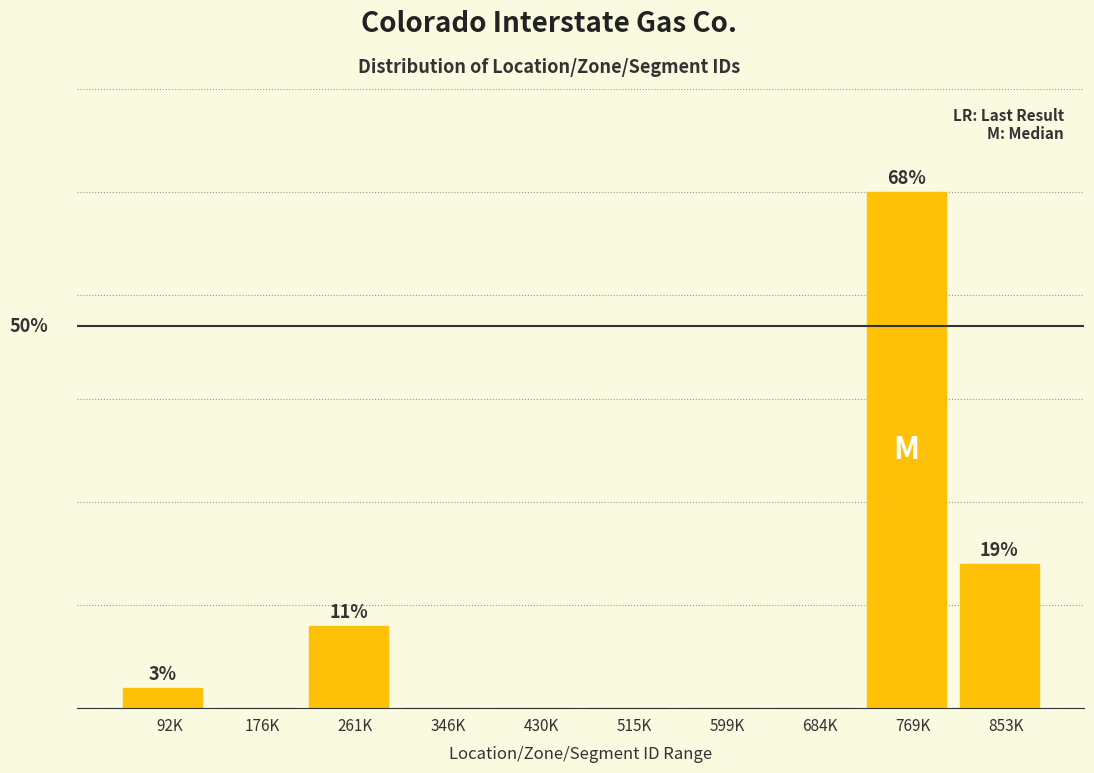

Are the bars horizontal?

No